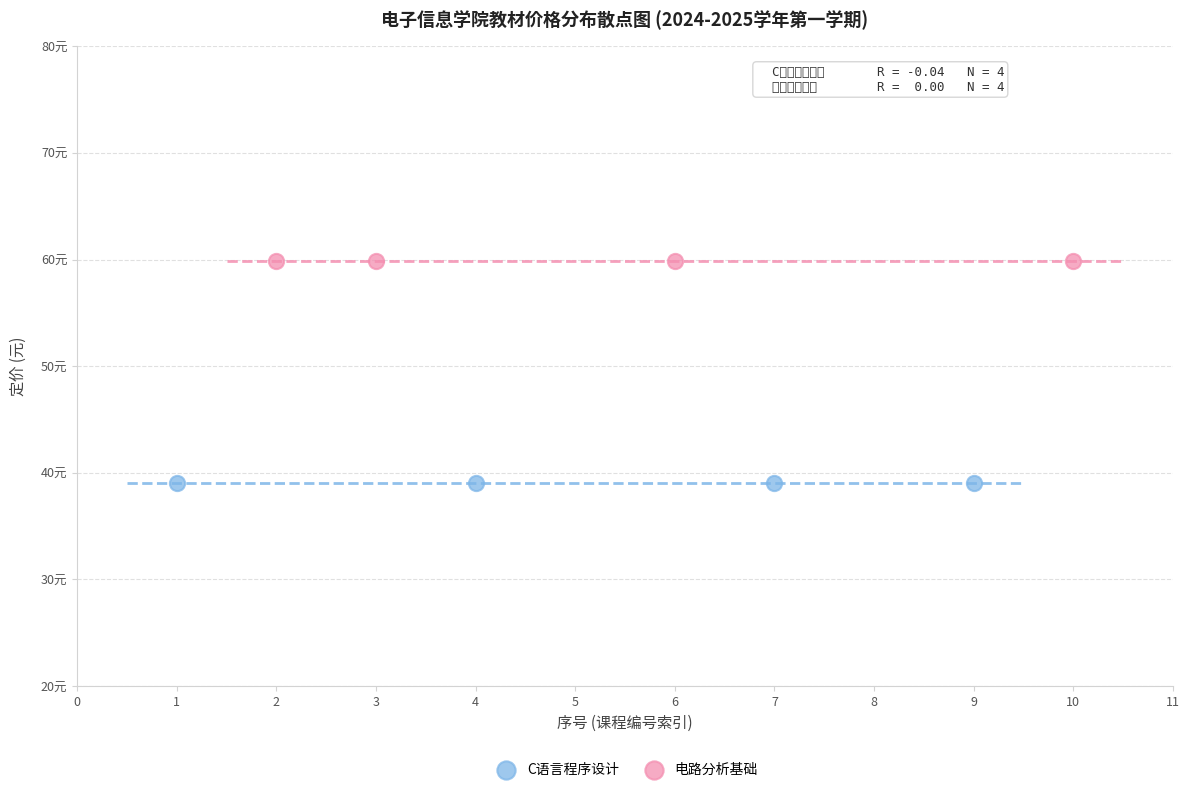

What are all the series names shown in the legend?

C语言程序设计, 电路分析基础